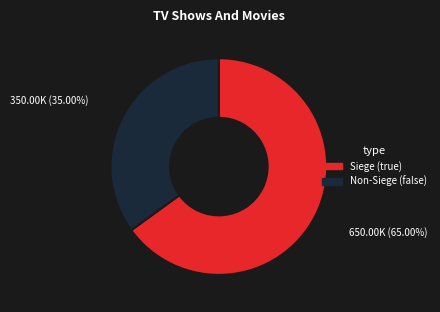

Which category has the smallest portion of the pie?

Non-Siege (false)